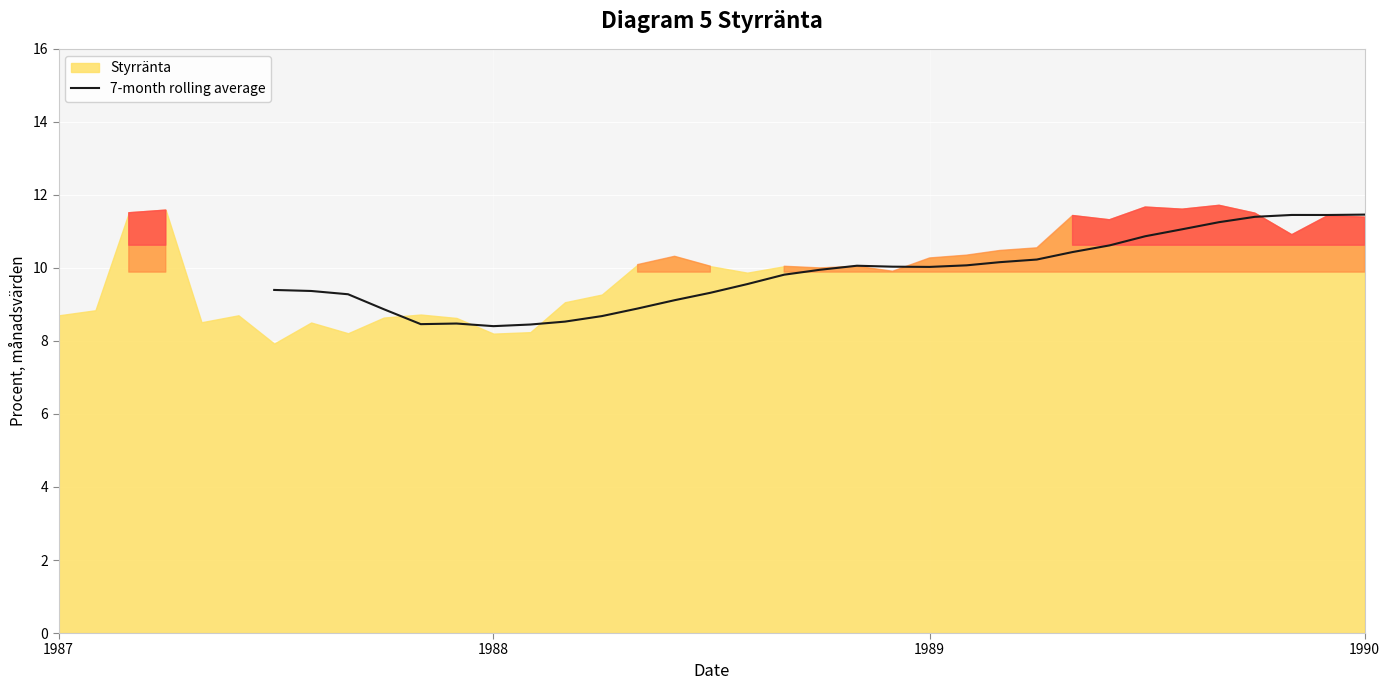

What is the lowest value of the 7-month rolling average series?

8.4